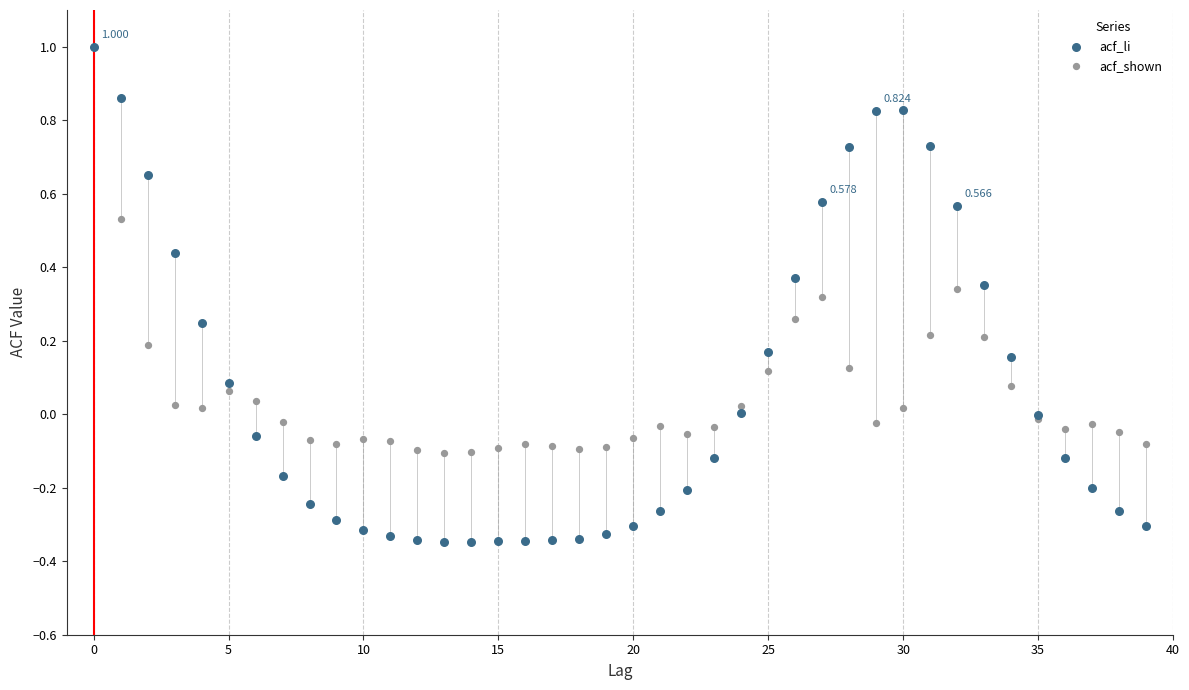

Which series has the widest spread of Y values?

acf_li